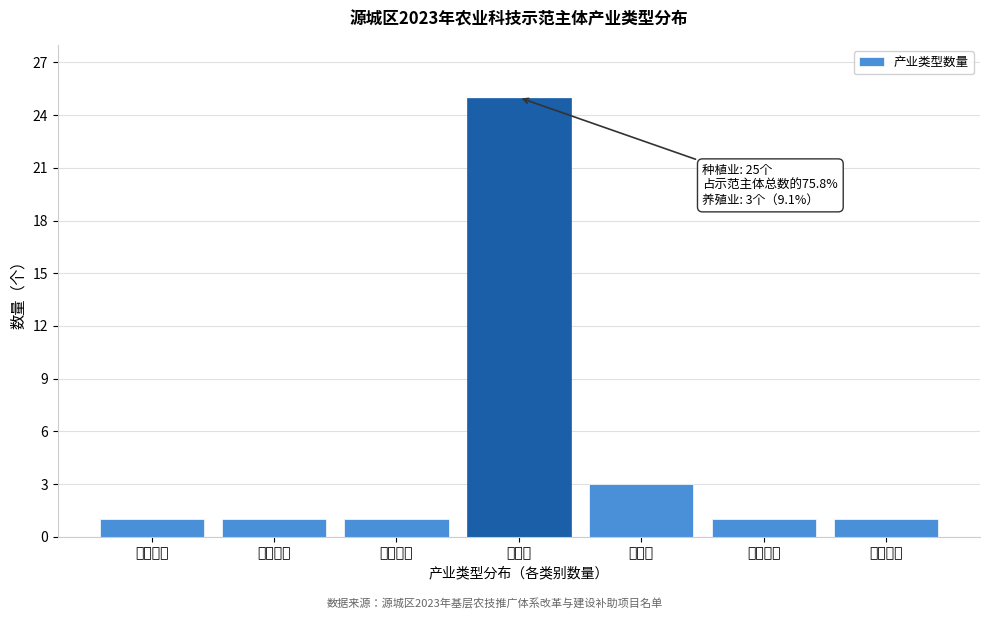

Reading left to right, list all the values displayed in this chart.

水稻种植=1	蔬菜种植=1	水果种植=1	种植业=25	养殖业=3	农村电商=1	农业机械=1